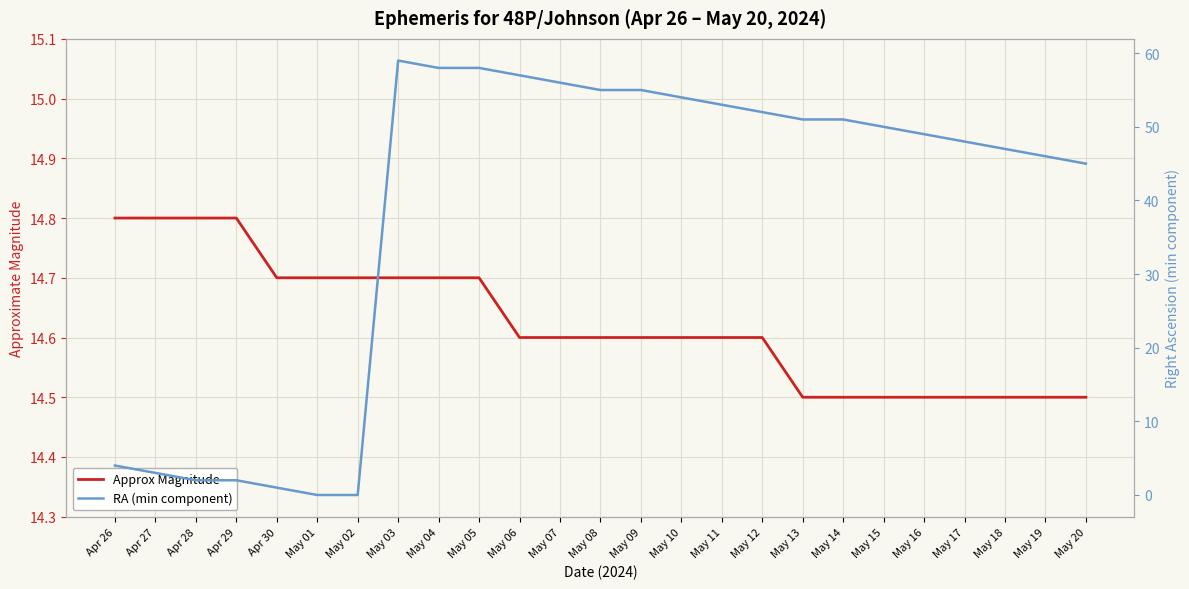

Where do RA (min component) and Approx Magnitude first cross each other?

May 02 and May 03